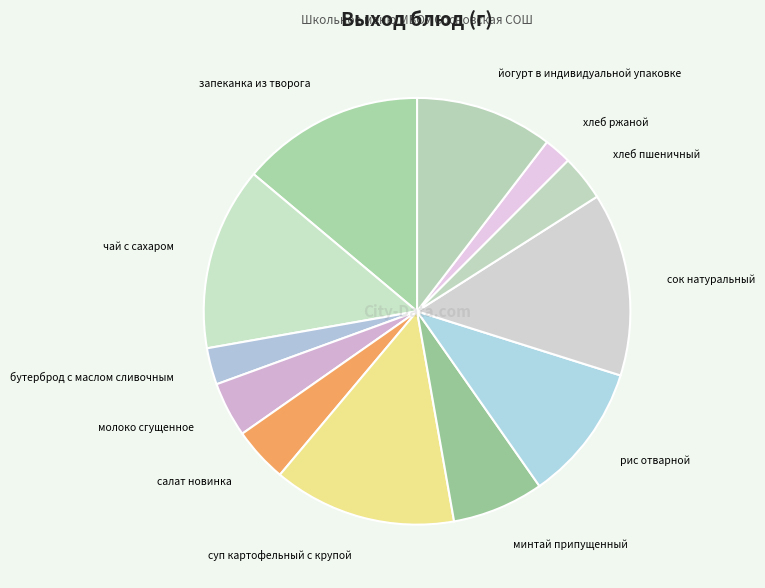

True or false: хлеб пшеничный accounts for 3% of the total.

True